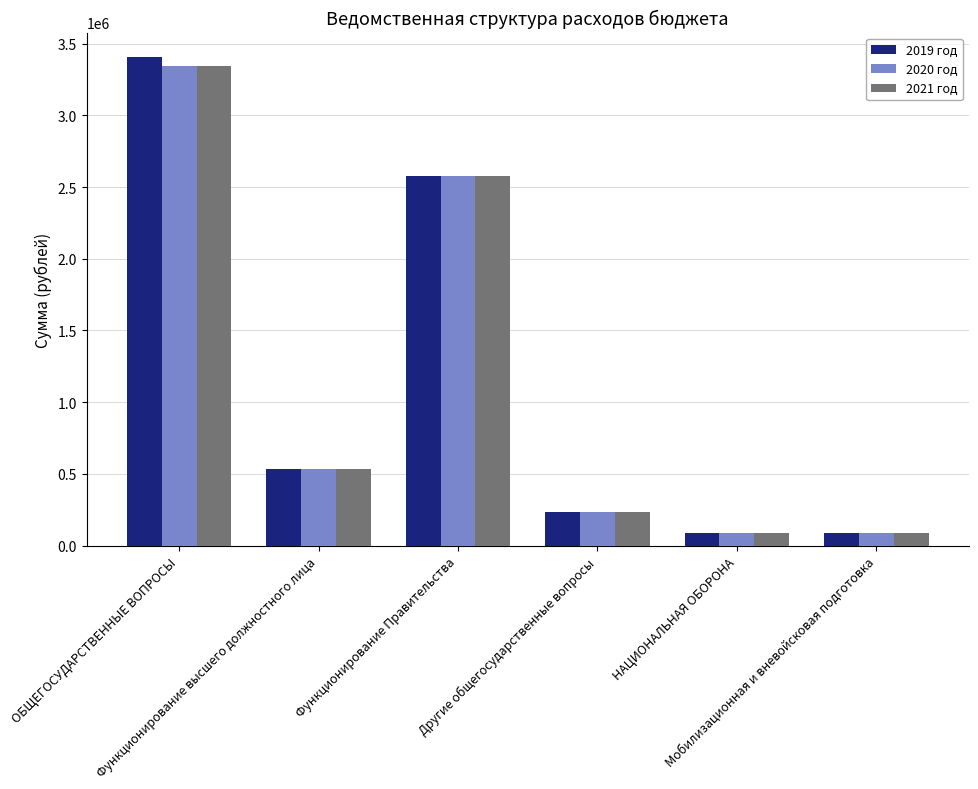

How many values in the 2019 год series are below 534000?

3